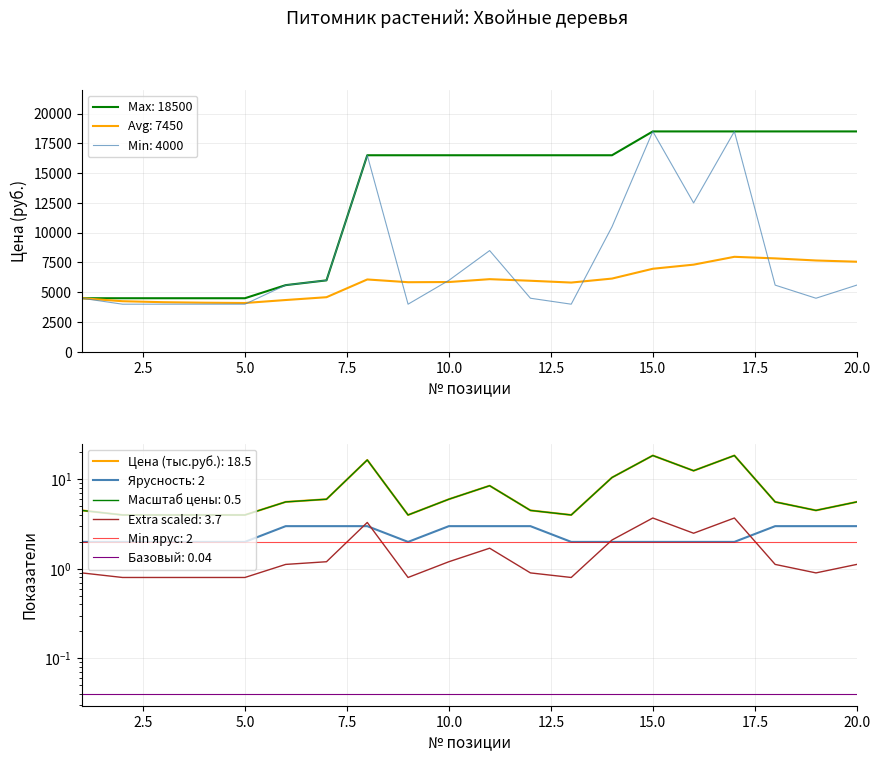

Which series has the largest total across all categories?

Min Price